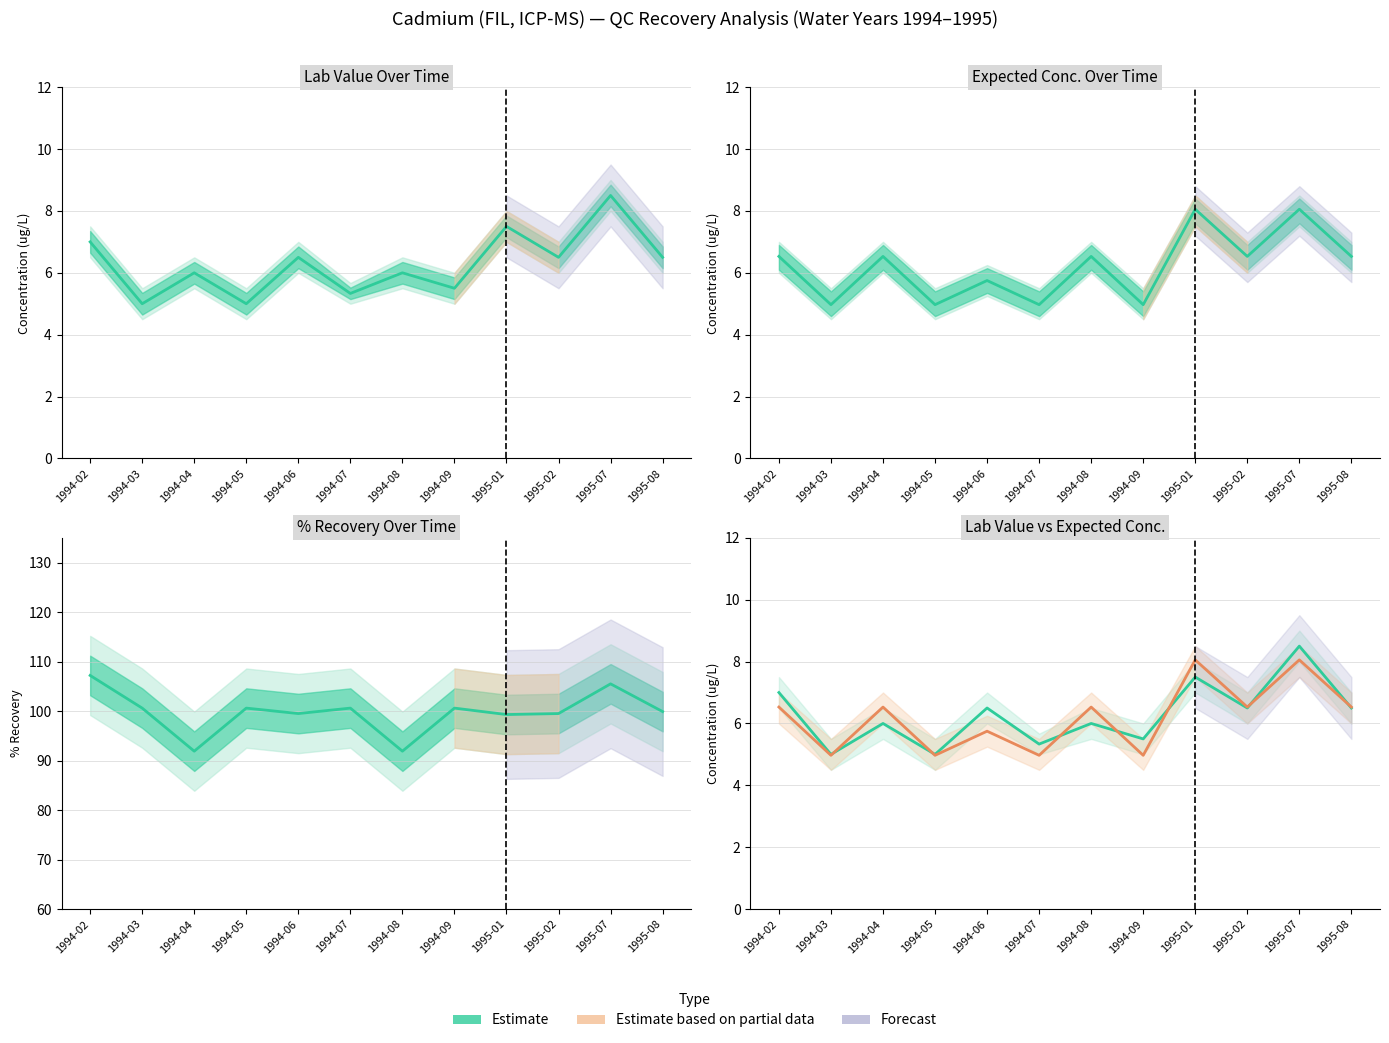

How many intersections are there between Expected Conc. and Lab Value?

7